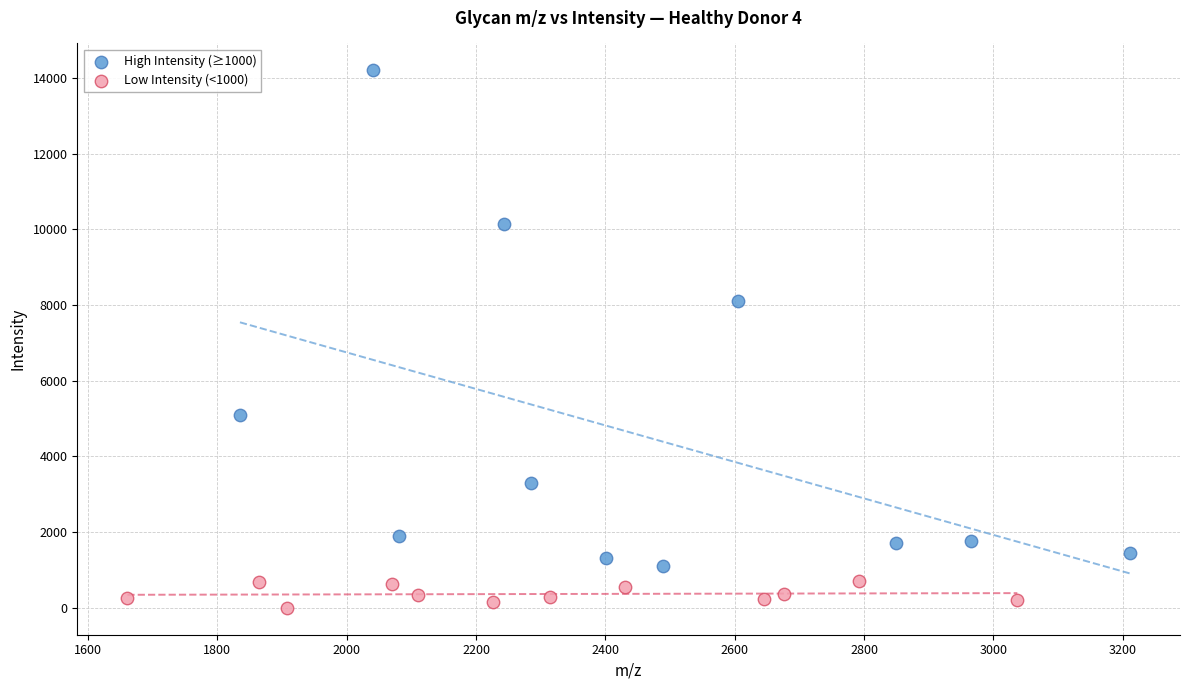

Which series has the widest spread of Y values?

High Intensity (≥1000)